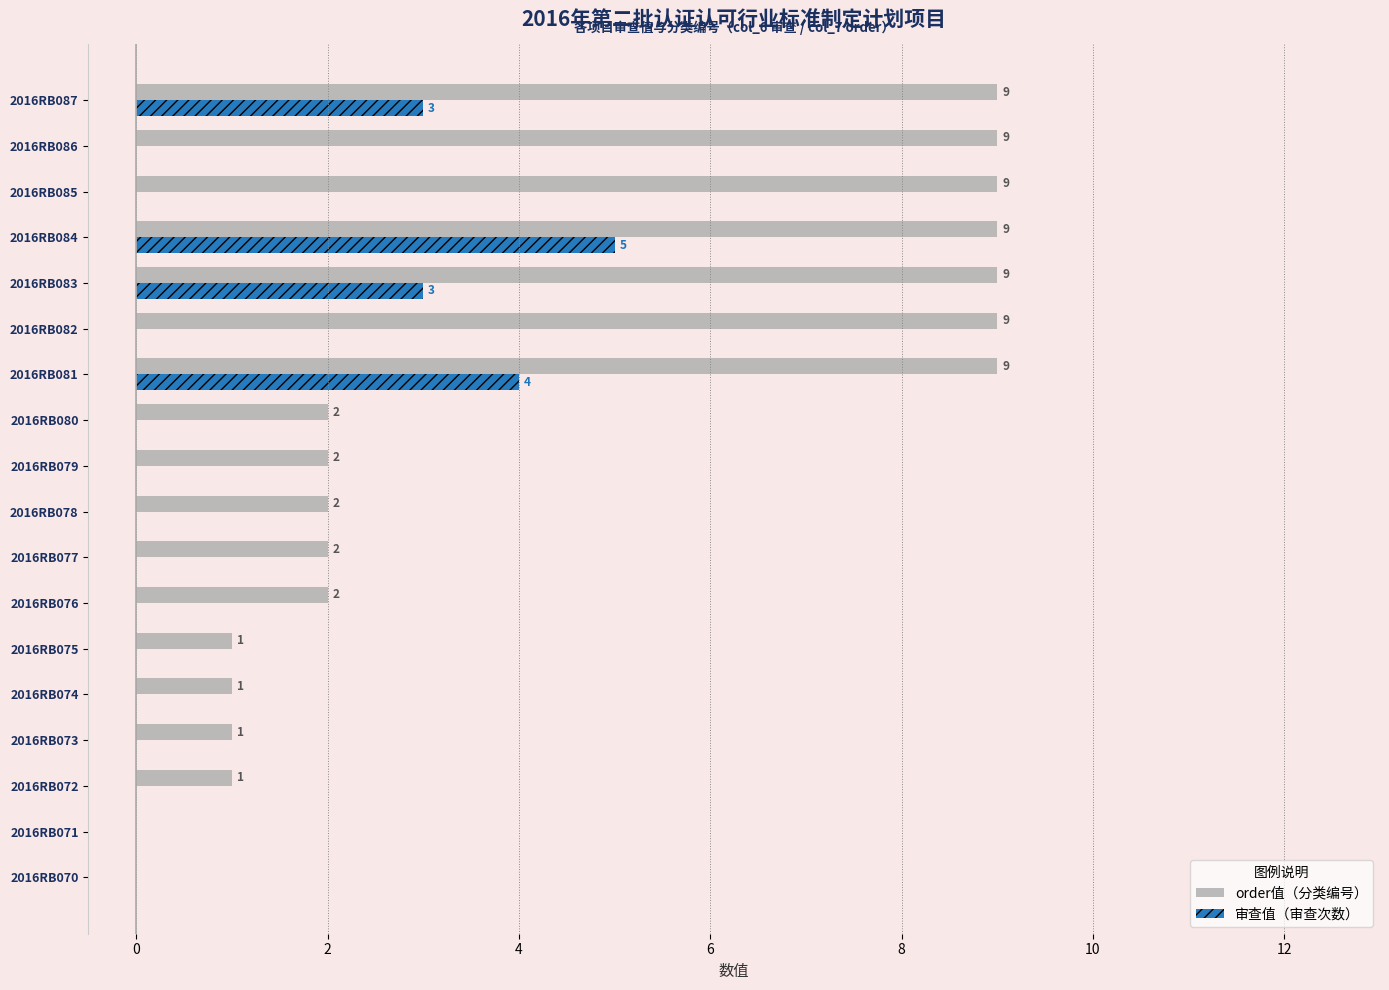

At which category is the sum across all series the highest?

2016RB084